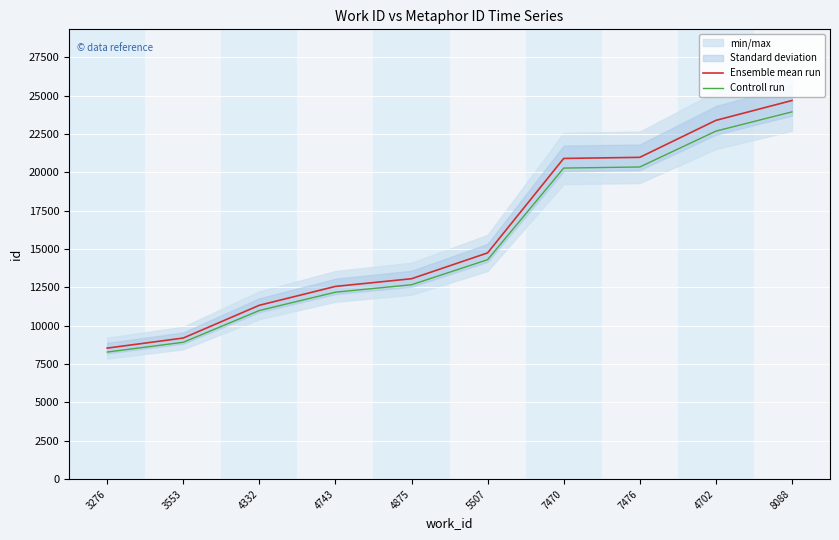

Is it true that Controll run equals 36857.2 at 8088?

False